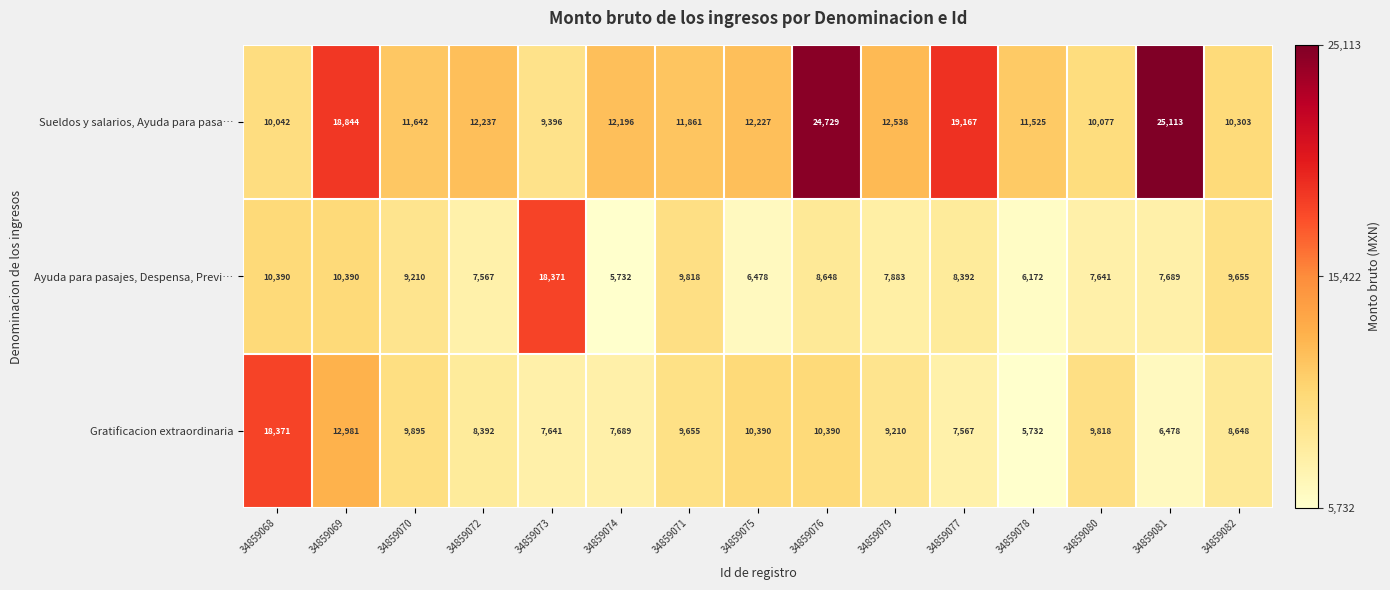

At how many categories does at least one series exceed 18609?

4